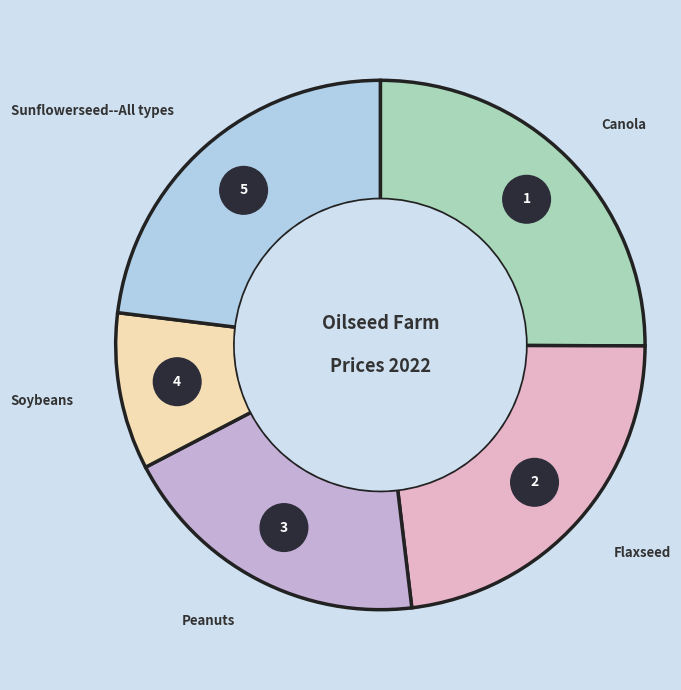

Which category has the biggest portion of the pie?

Canola